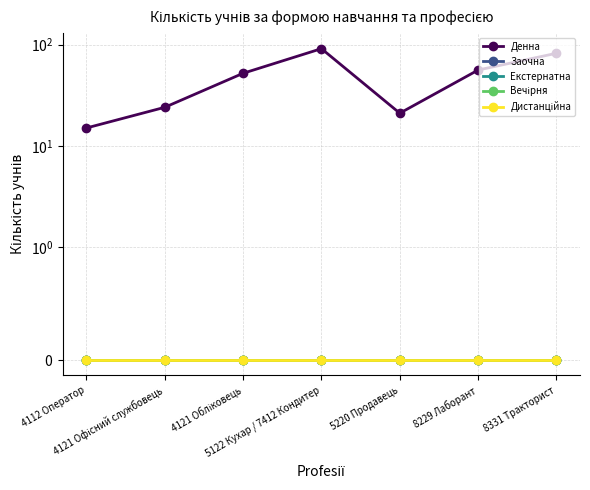

What are all the series names shown in the legend?

Денна, Заочна, Екстернатна, Вечірня, Дистанційна